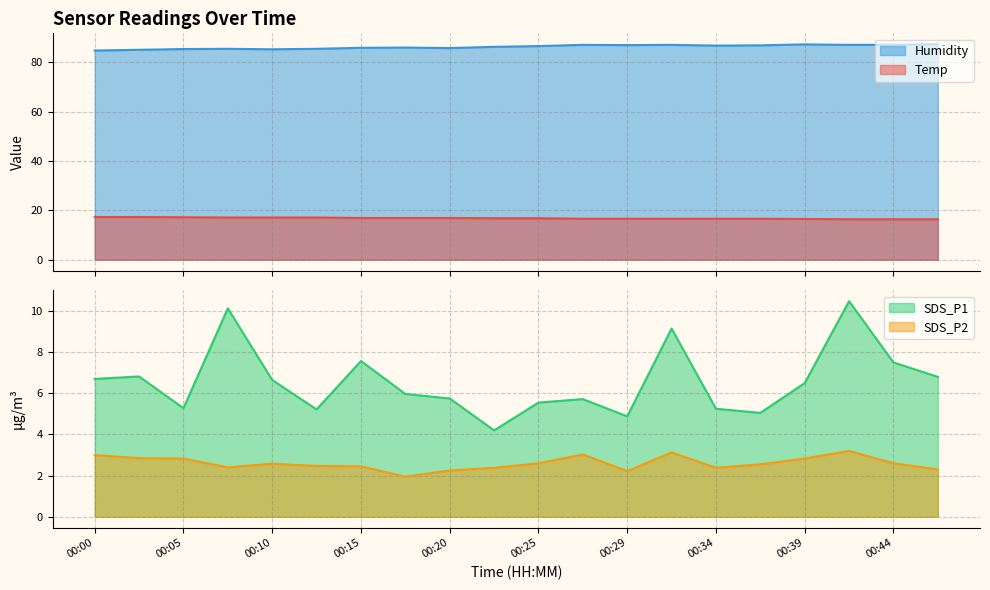

What is the maximum value for Humidity?

87.3